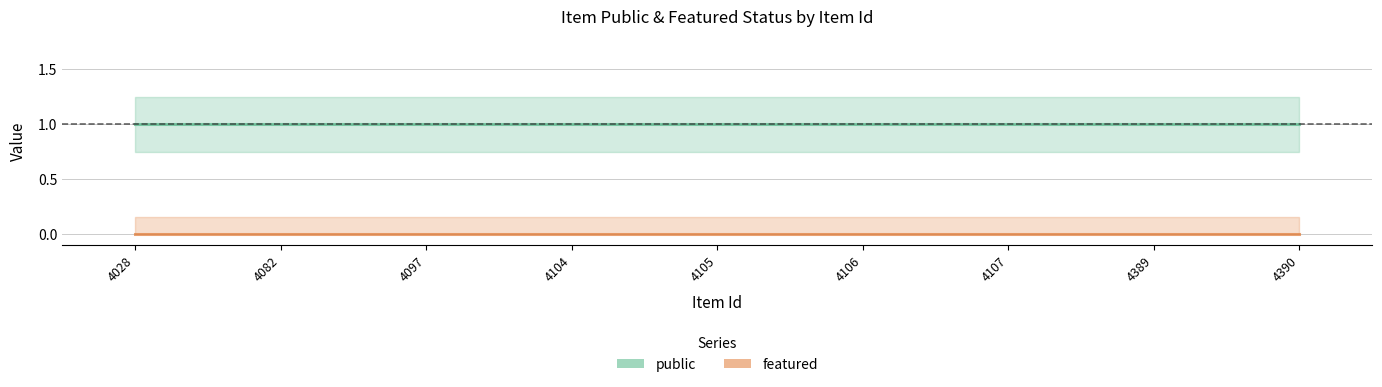

What is the average value of the public series?

1